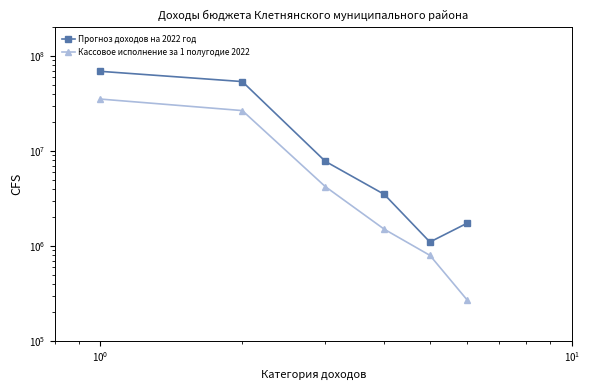

True or false: Кассовое исполнение за 1 полугодие 2022 has a value of 35247591.5 at $\mathdefault{10^{-2}}$.

True